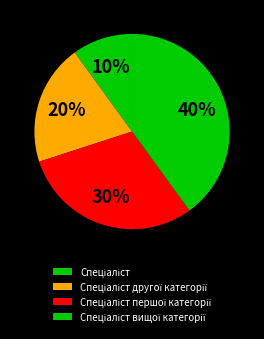

To the nearest percent, what is the combined percentage of Спеціаліст першої категорії and Спеціаліст вищої категорії?

70%